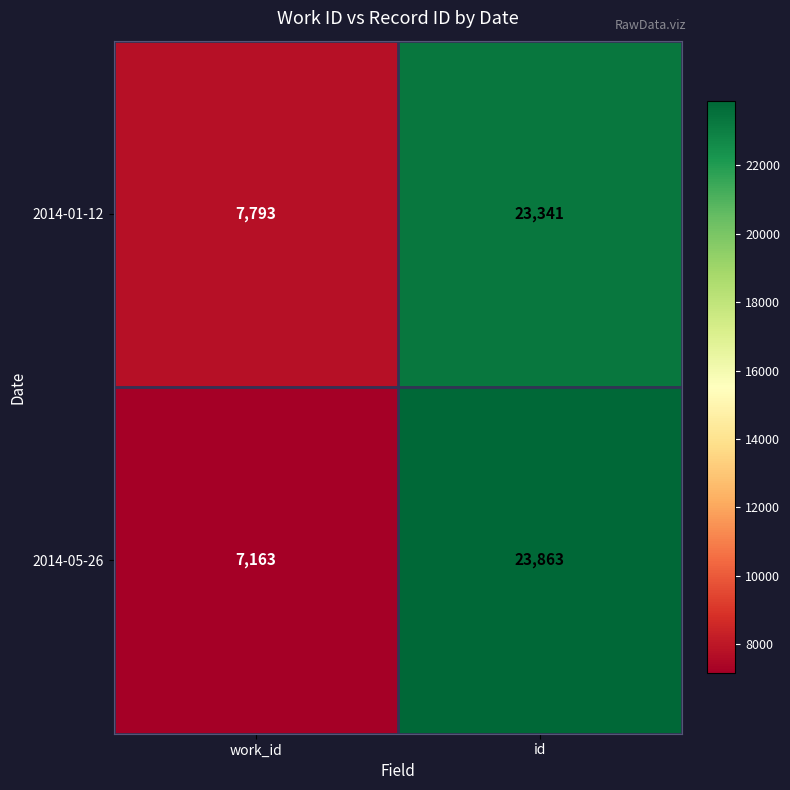

Count the number of categories in the chart.

2